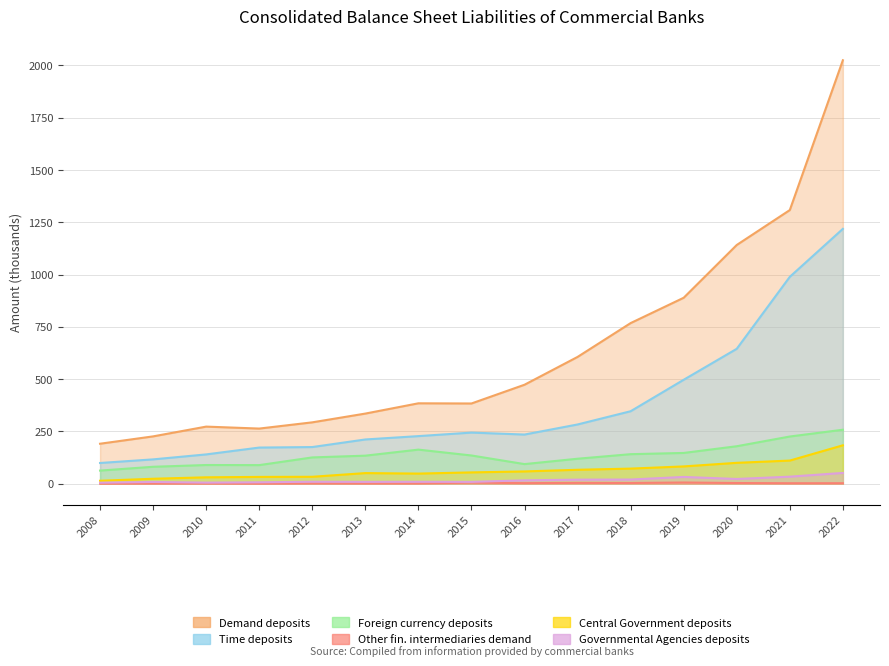

Which series has the widest spread of values?

Demand deposits